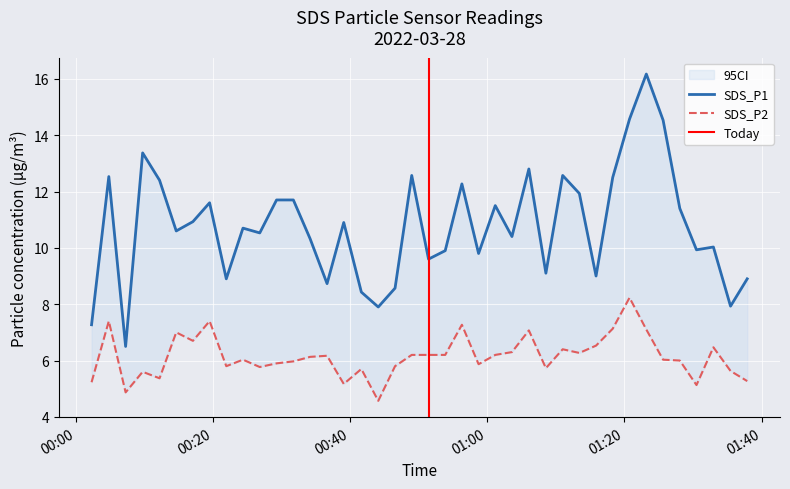

True or false: SDS_P1 and SDS_P2 intersect in this chart.

False